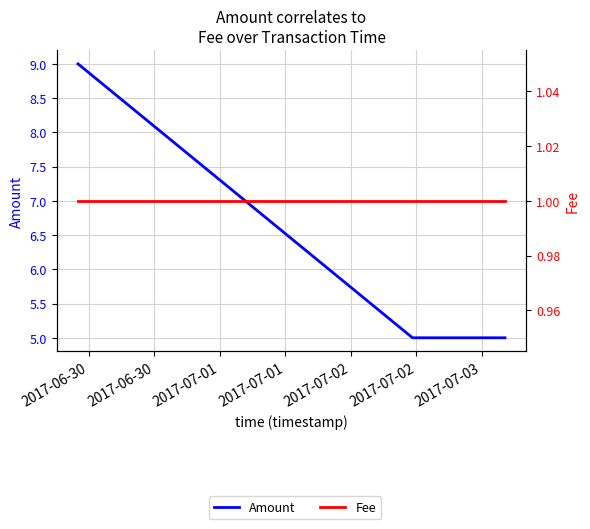

Reading left to right, extract all data points from this chart.

Amount: 9	5	5
Fee: 1	1	1